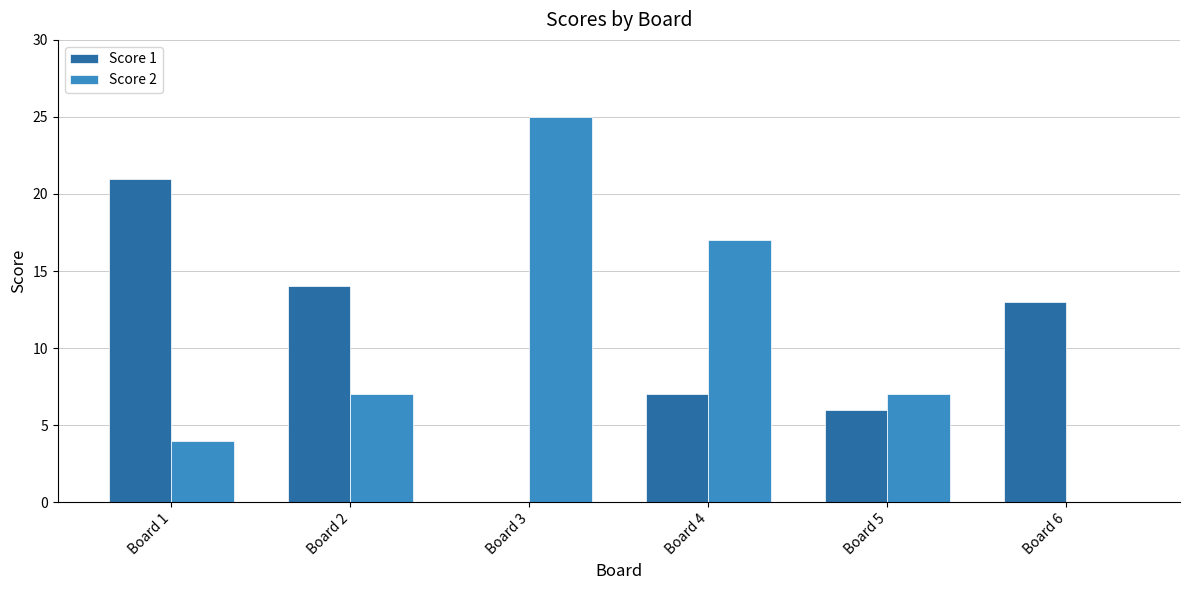

Is the value of Score 2 at Board 6 greater than the value of Score 1 at Board 4?

No